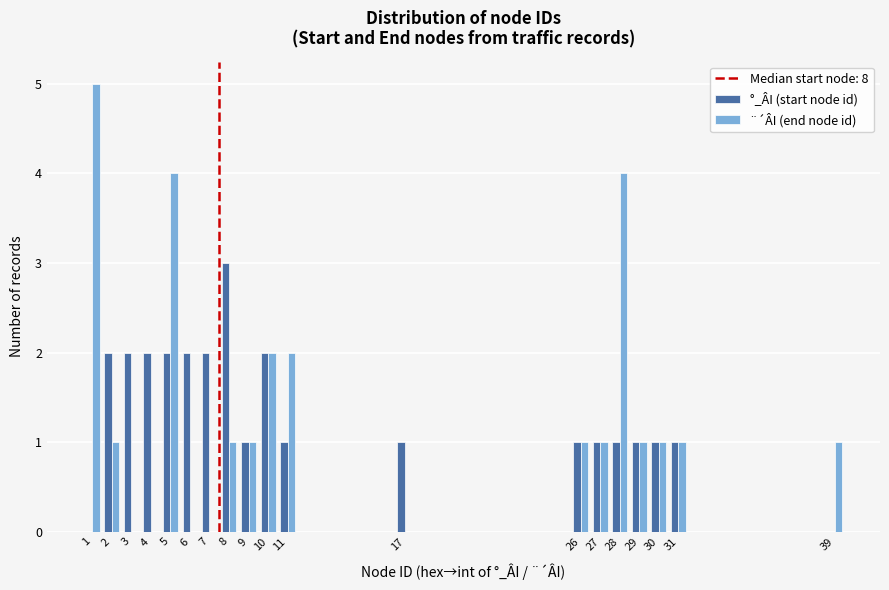

At which category is the sum across all series the highest?

5